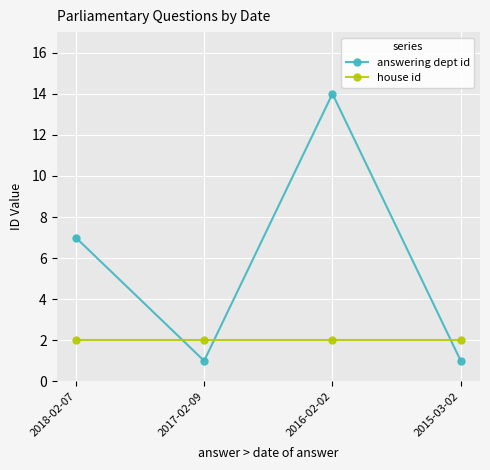

What position from the left is 2015-03-02?

4